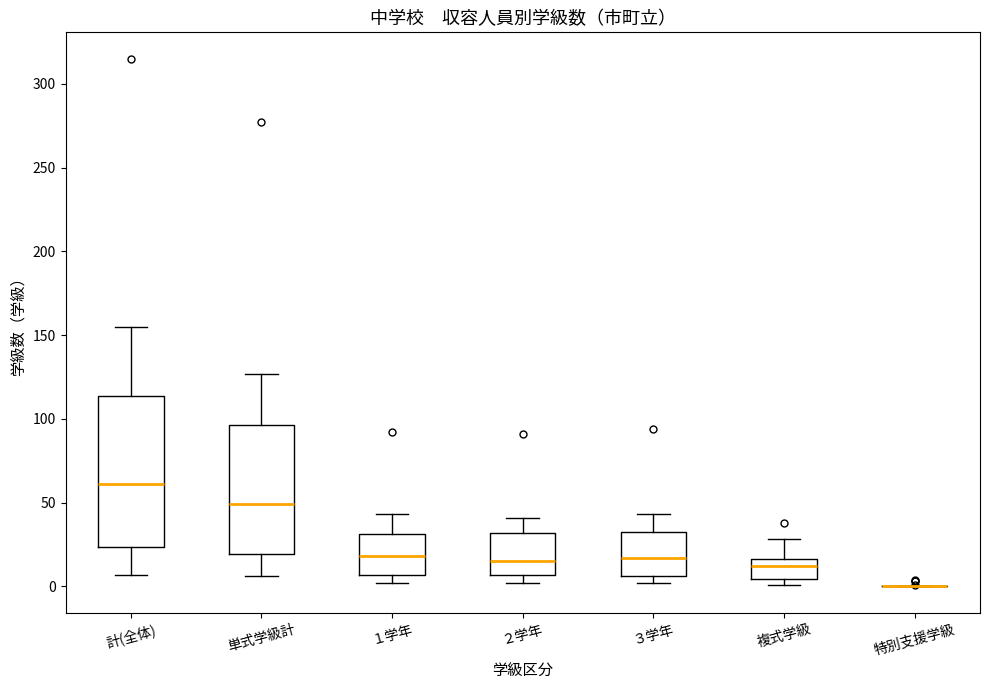

Reading left to right, transcribe this box plot: for each box, give where its median line is, the range the box spans, and where its two whiskers end, as read against the y-axis. The values are not printed on the chart, so give them approximately, as read against the axis.

計(全体): median 60, box 25 to 115, whiskers 5 to 155
単式学級計: median 50, box 20 to 95, whiskers 5 to 125
１学年: median 20, box 5 to 30, whiskers 0 to 45
２学年: median 15, box 5 to 30, whiskers 0 to 40
３学年: median 15, box 5 to 35, whiskers 0 to 45
複式学級: median 10, box 5 to 15, whiskers 0 to 30
特別支援学級: box collapsed to a line at 0, whiskers 0 to 0